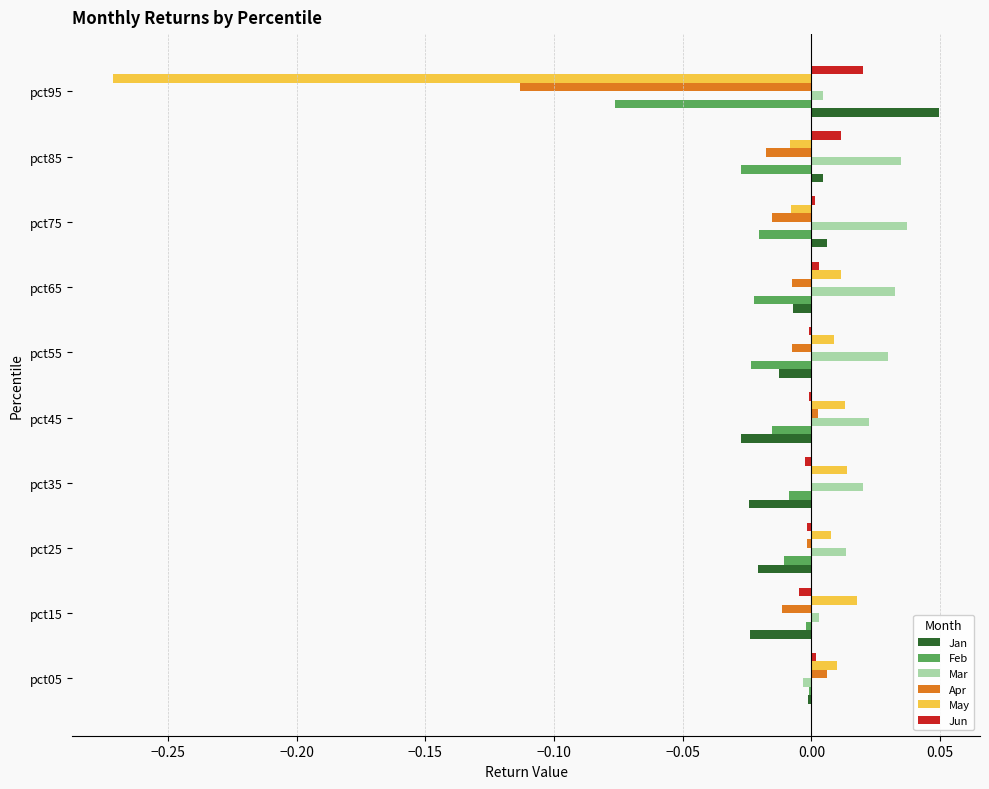

Which series has the largest total across all categories?

Mar